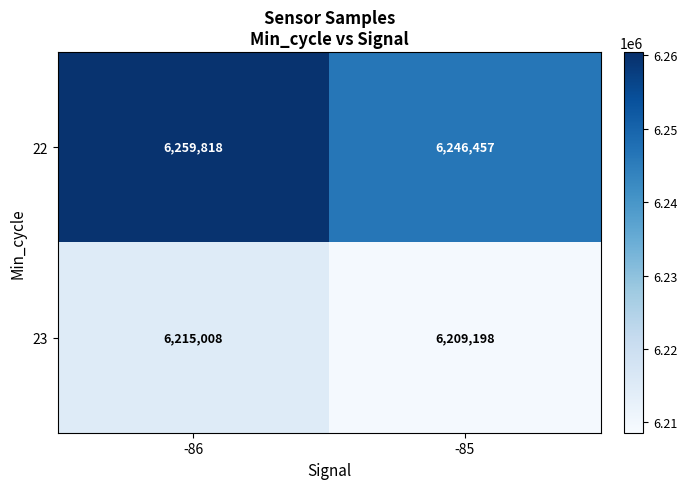

The 22 series shows 1948384 at -86. True or false?

False